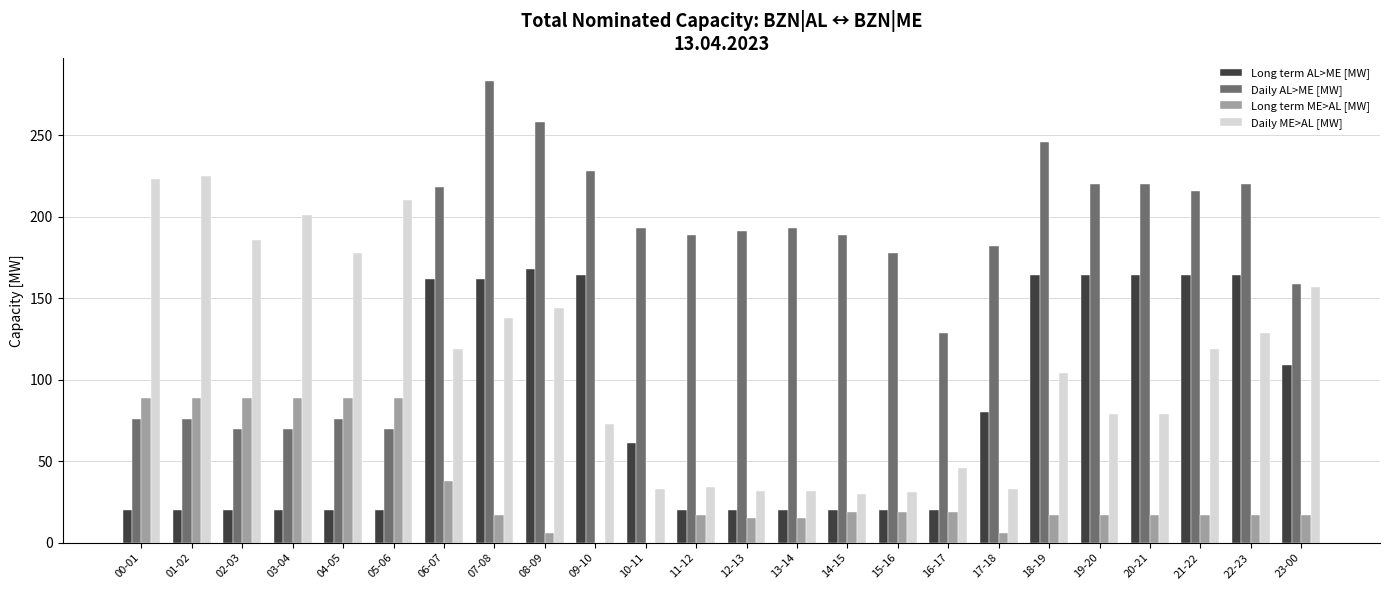

What is the maximum value shown in the chart?

283